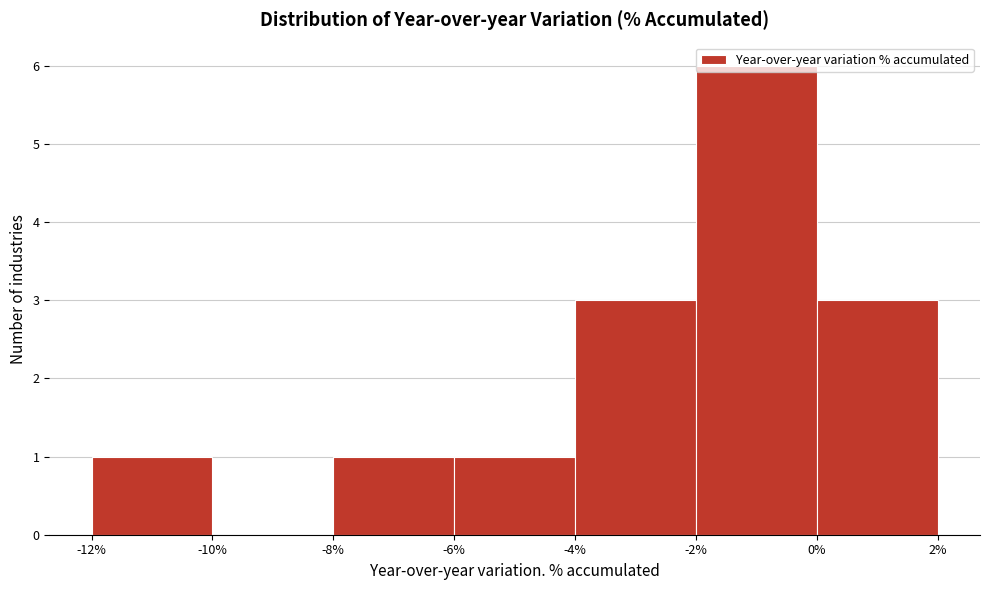

Over which range of the x-axis is the bar tallest?

-2% to 0%